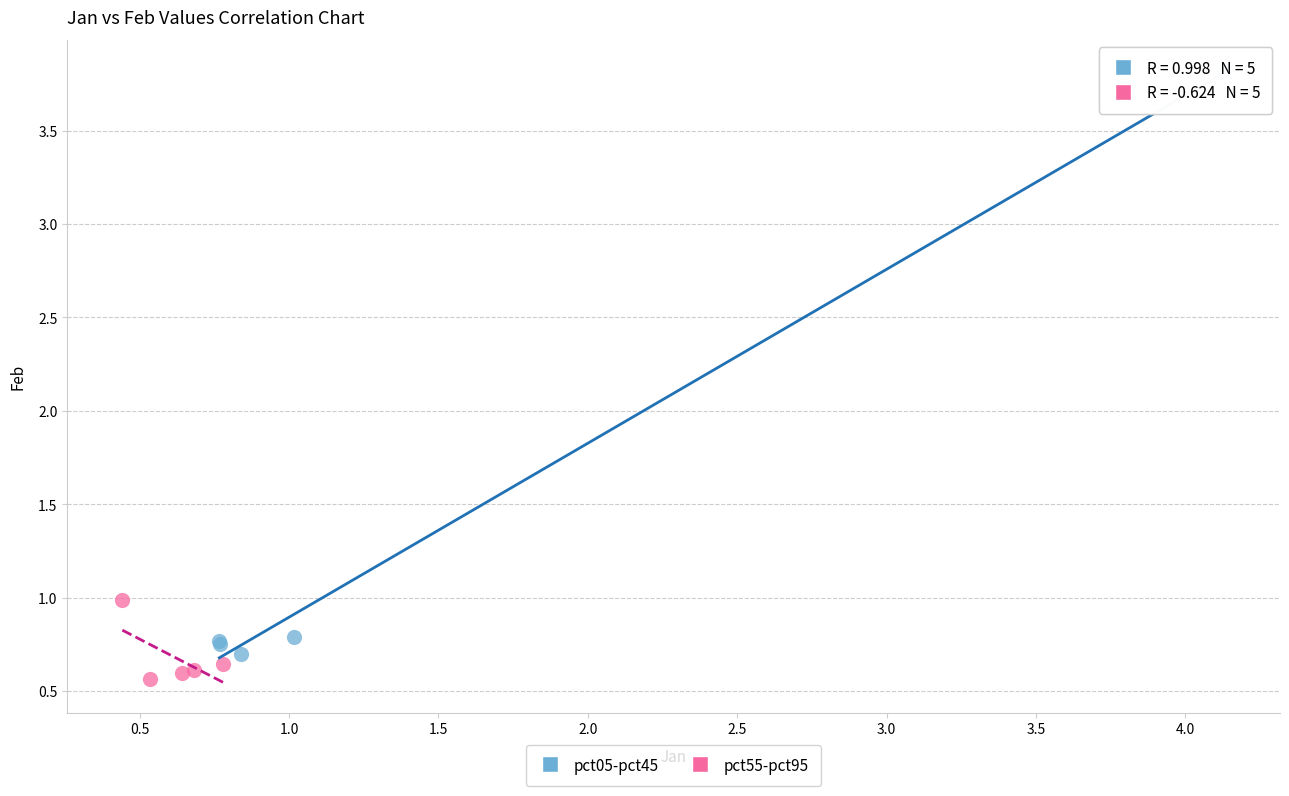

Which series reaches the maximum Y coordinate?

pct05-pct45